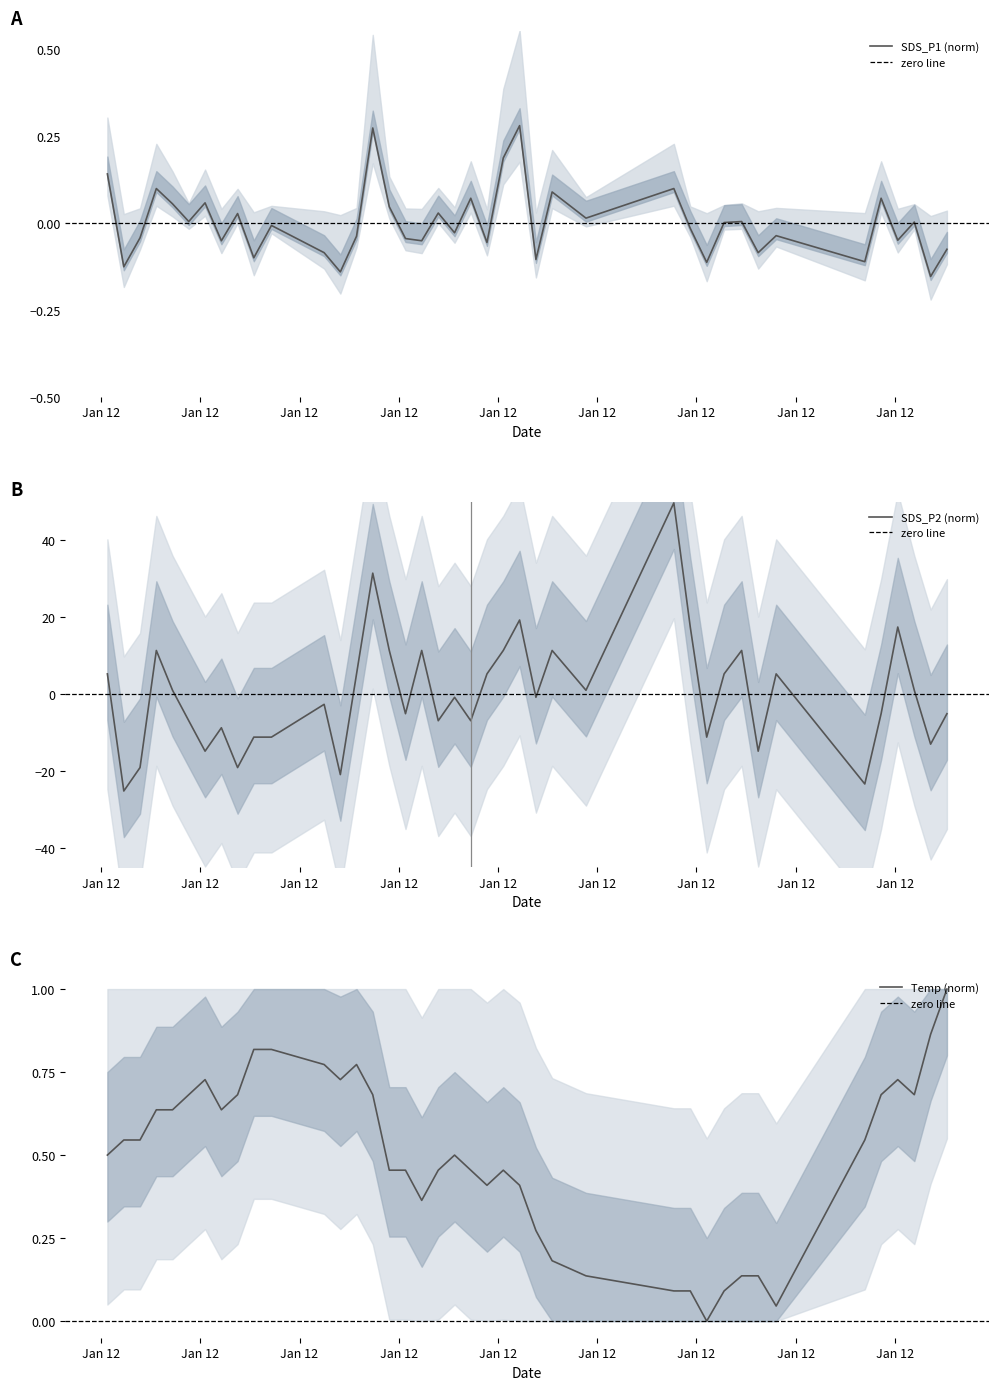

What is the difference between the maximum and second lowest values in the SDS_P2 series?

73.1